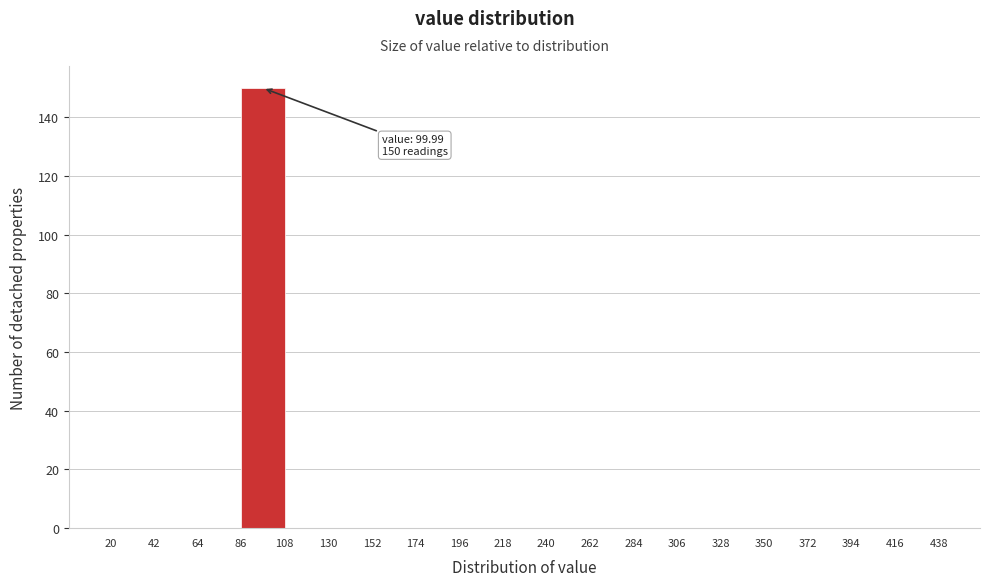

Over which range of the x-axis is the bar tallest?

86 to 108